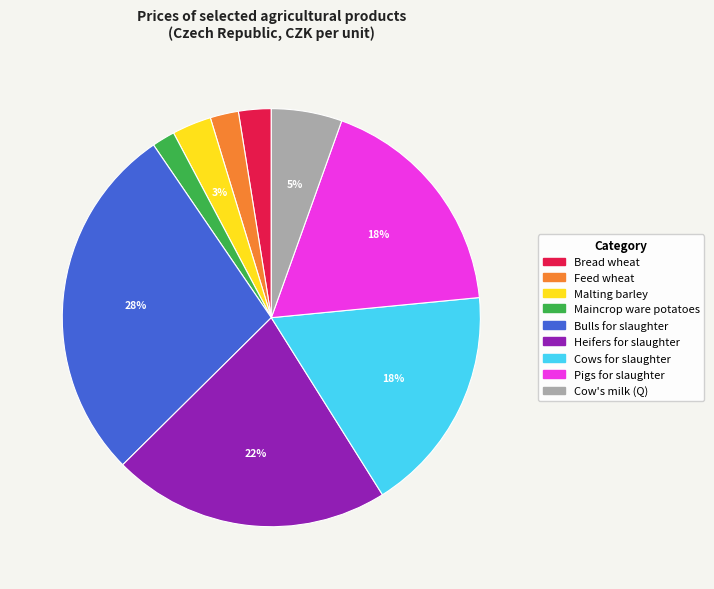

Is it true that Pigs for slaughter is 18% of the pie?

True